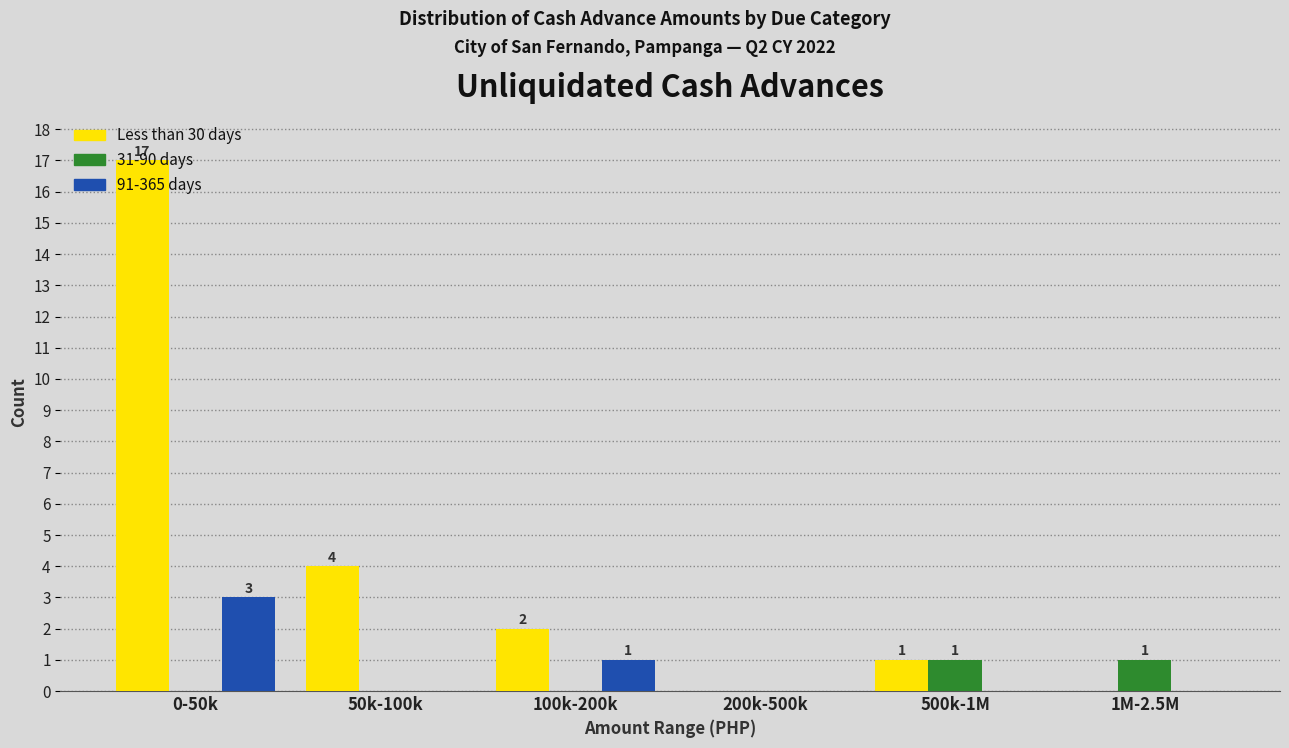

Between 50k-100k and 1M-2.5M, which series saw the biggest shift?

Less than 30 days